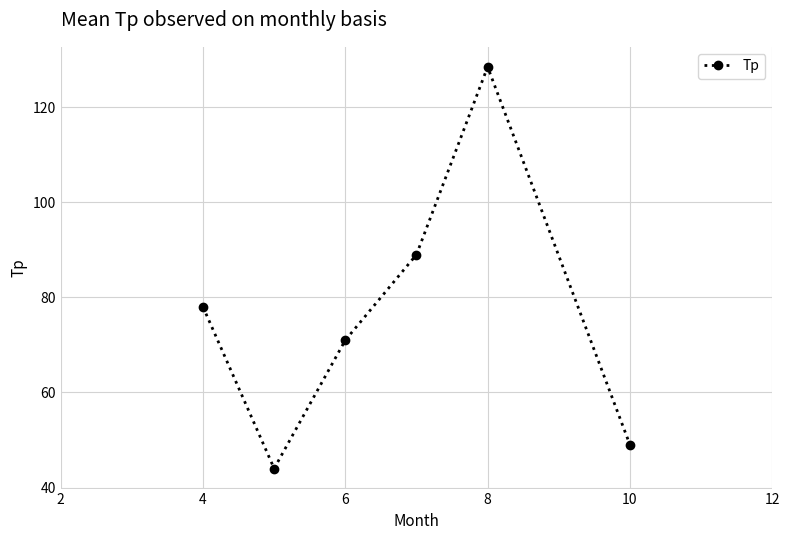

What is the difference between the maximum and minimum values?

84.5